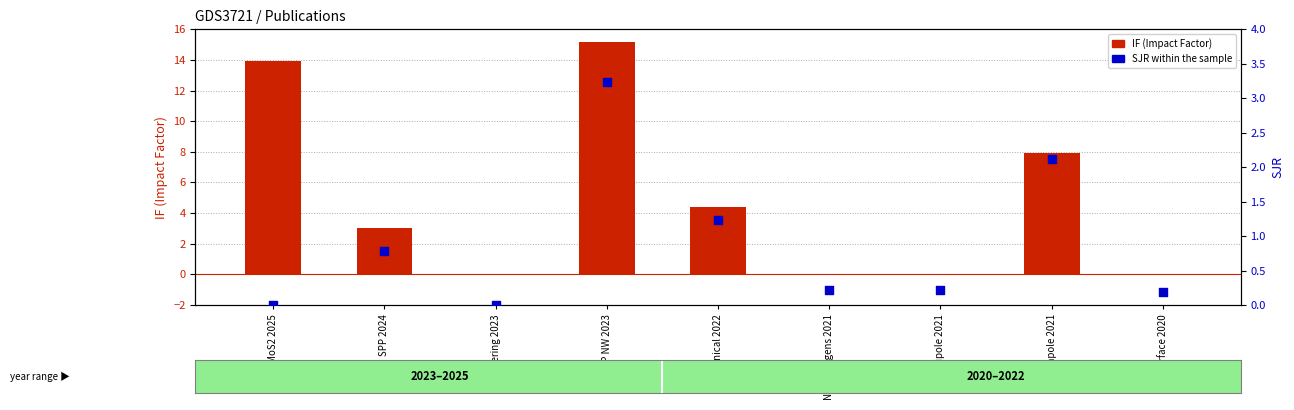

Which series has the largest total across all categories?

IF (Impact Factor)